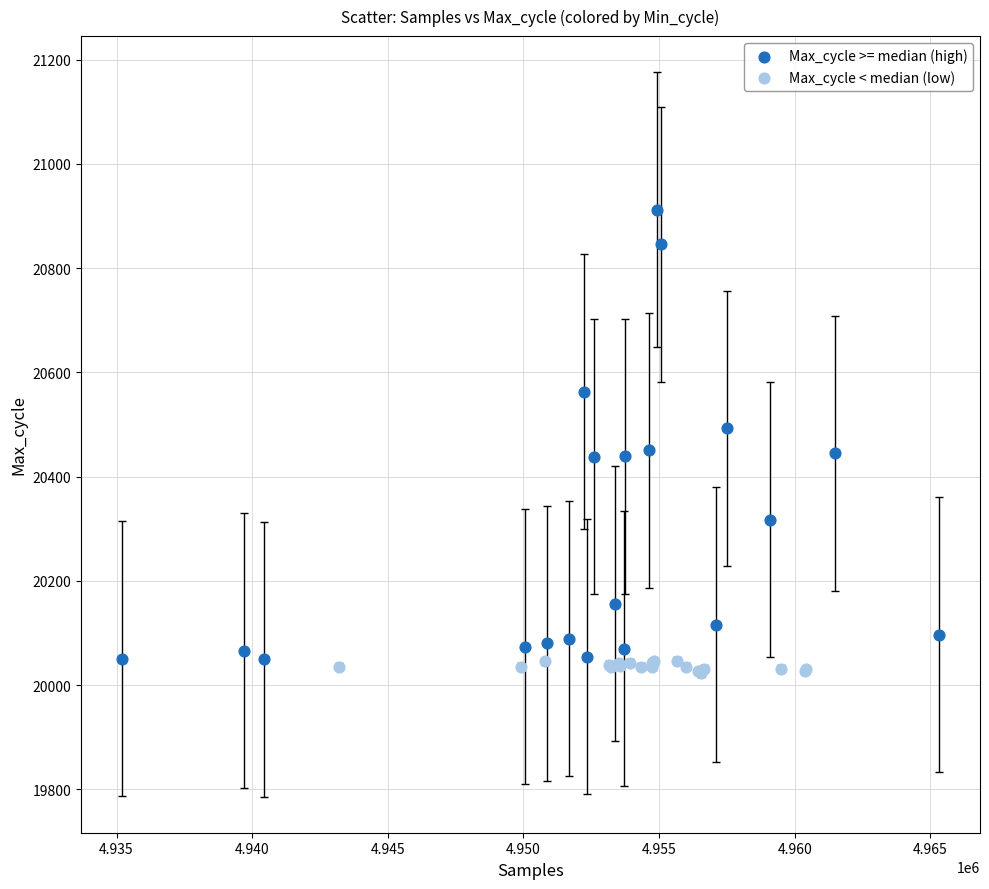

Which series has the widest spread of Y values?

Max_cycle >= median (high)